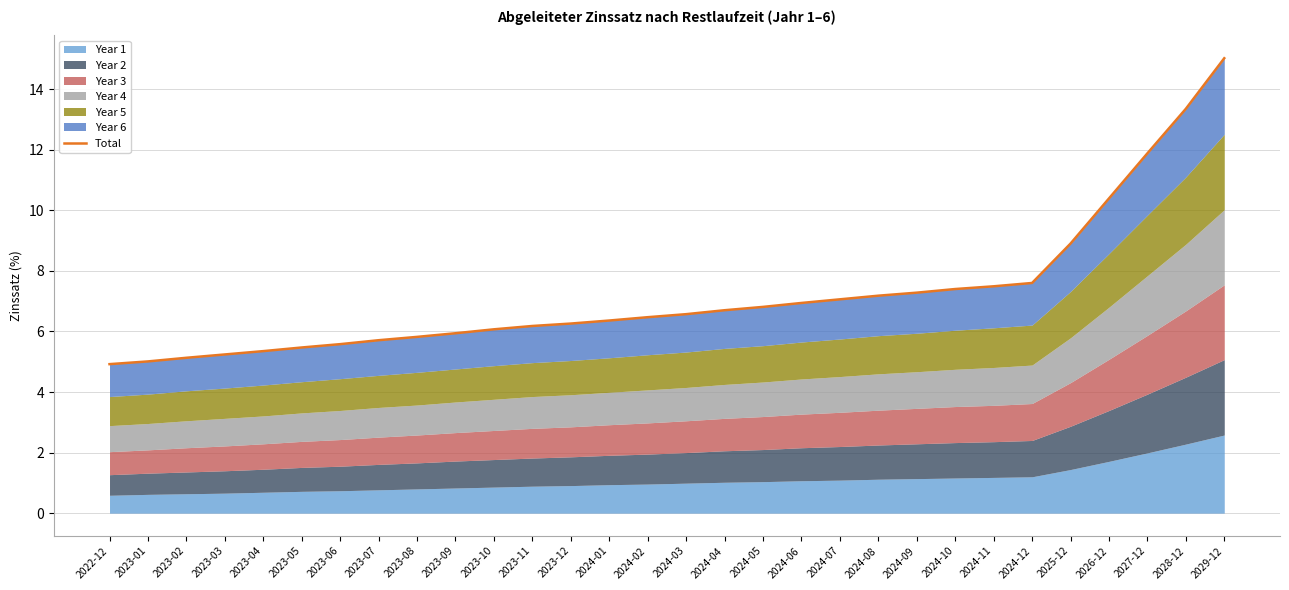

Reading left to right, list all the values displayed in this chart.

2022-12=4.9	2023-01=5.0	2023-02=5.1	2023-03=5.2	2023-04=5.4	2023-05=5.5	2023-06=5.6	2023-07=5.7	2023-08=5.8	2023-09=5.9	2023-10=6.1	2023-11=6.2	2023-12=6.3	2024-01=6.4	2024-02=6.5	2024-03=6.6	2024-04=6.7	2024-05=6.8	2024-06=6.9	2024-07=7.1	2024-08=7.2	2024-09=7.3	2024-10=7.4	2024-11=7.5	2024-12=7.6	2025-12=8.9	2026-12=10.4	2027-12=11.9	2028-12=13.3	2029-12=15.0